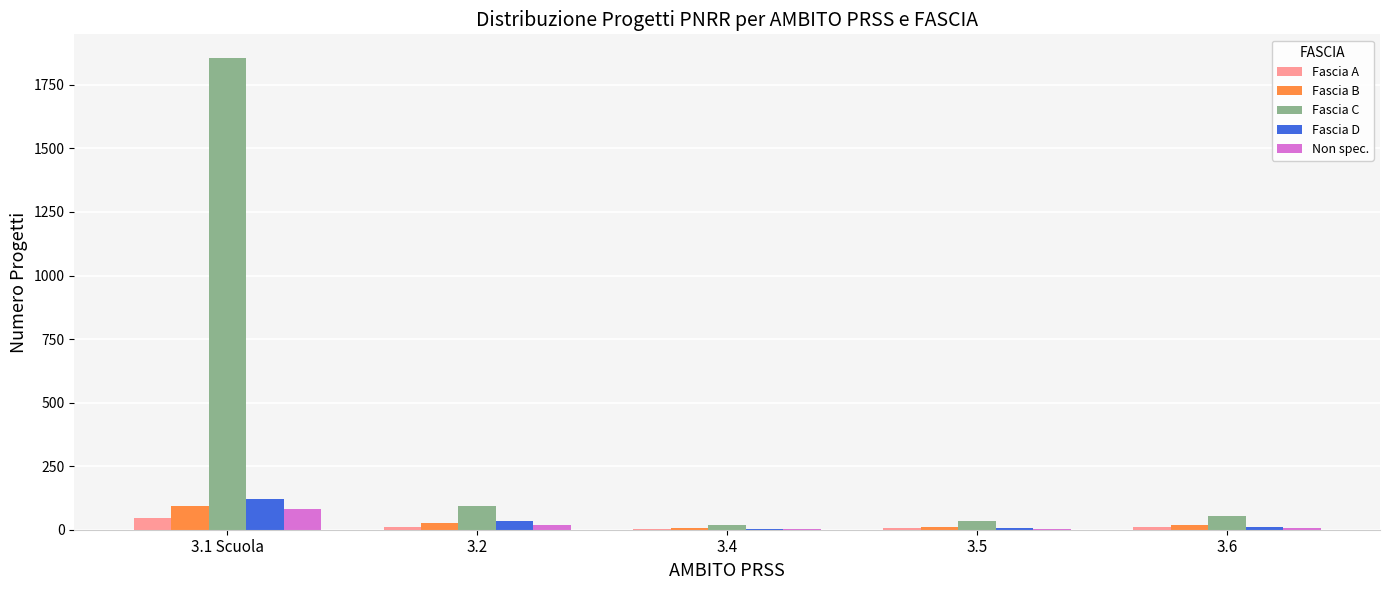

What is the maximum value shown in the chart?

1856